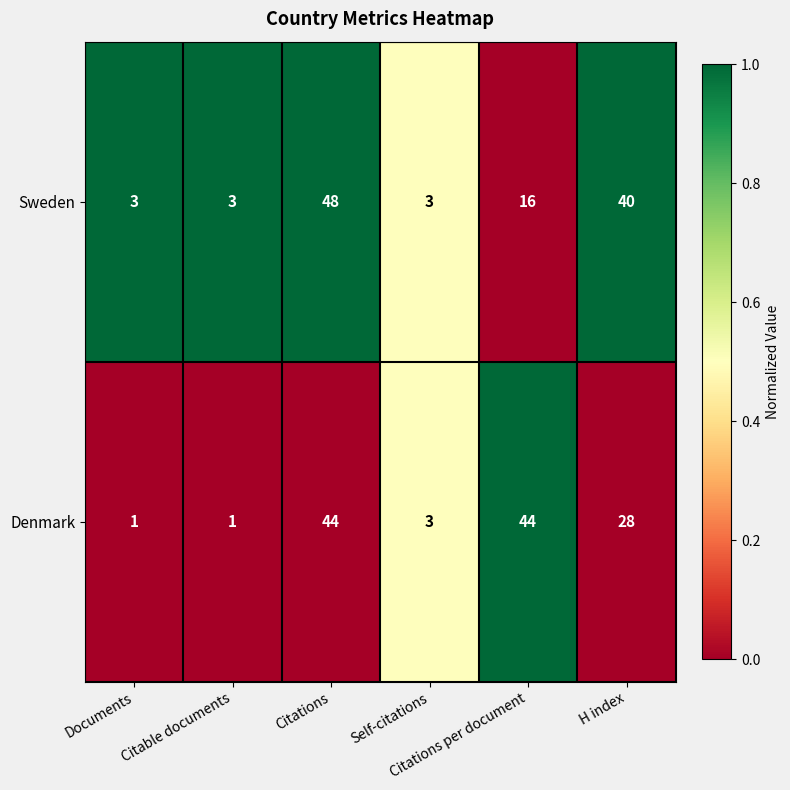

What is the total value across all series at H index?

68